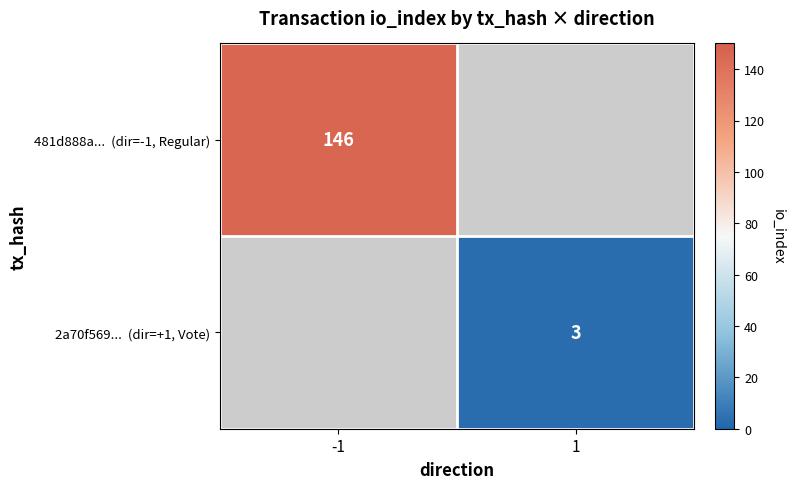

Is the value of 2a70f569... (dir=+1, Vote) at 1 greater than the value of 481d888a... (dir=-1, Regular) at 1?

No